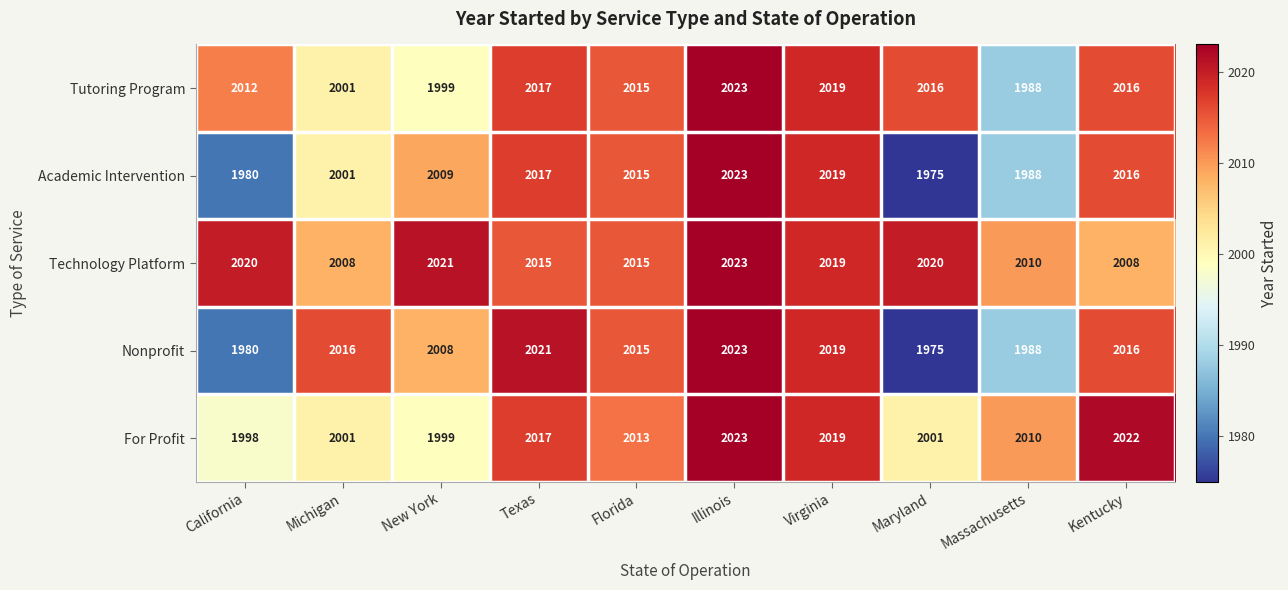

What is the maximum value shown in the chart?

2023